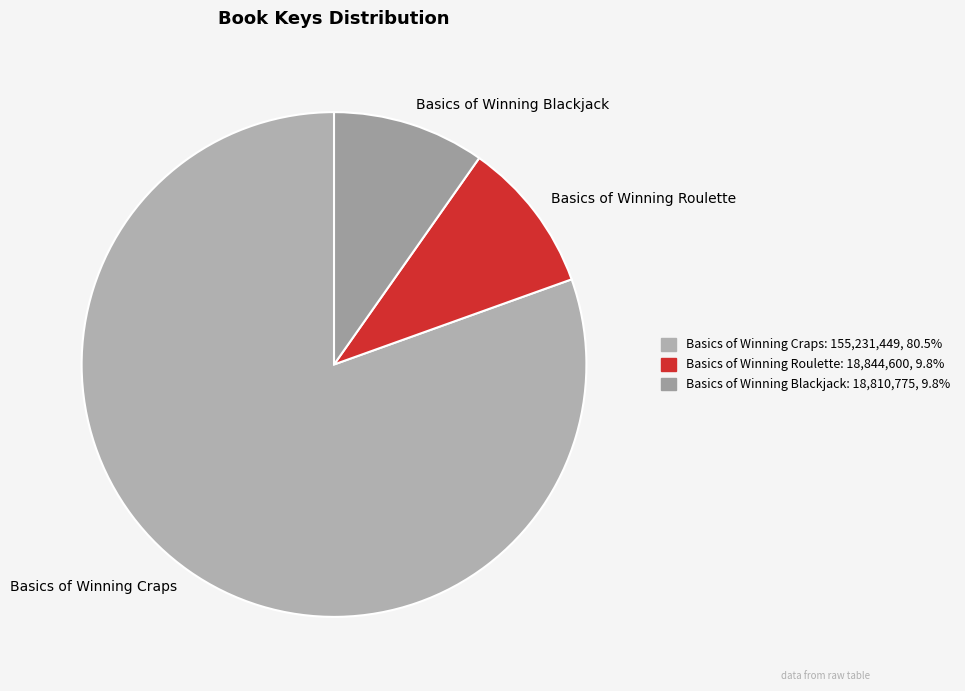

The Basics of Winning Blackjack slice represents 10% of the pie. True or false?

True